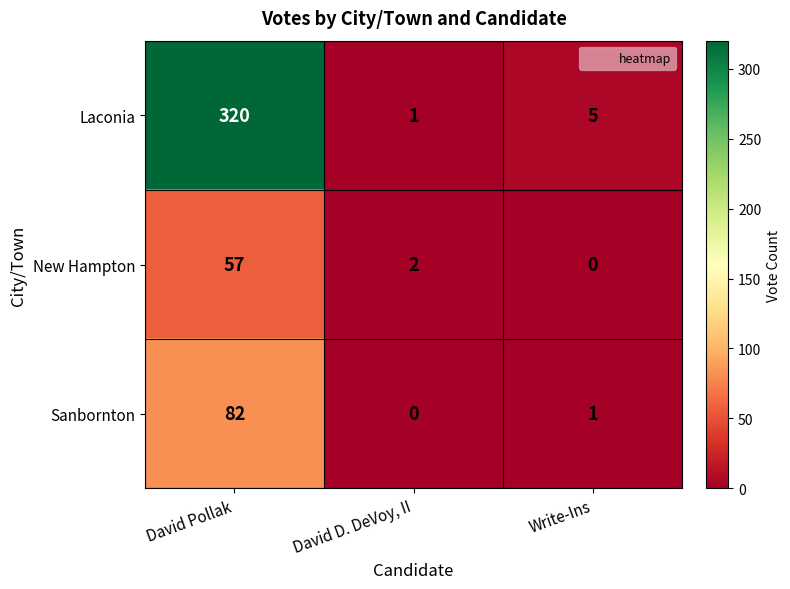

What is the total value across all series at Write-Ins?

6